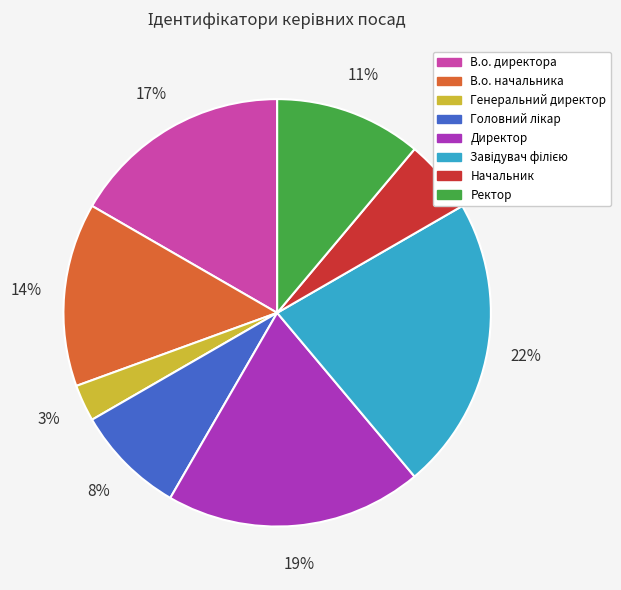

Count the number of slices in the pie.

8